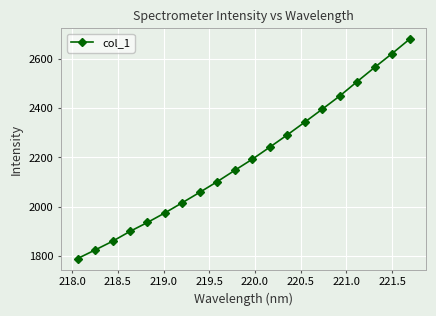

What is the sum of all values?

43895.6